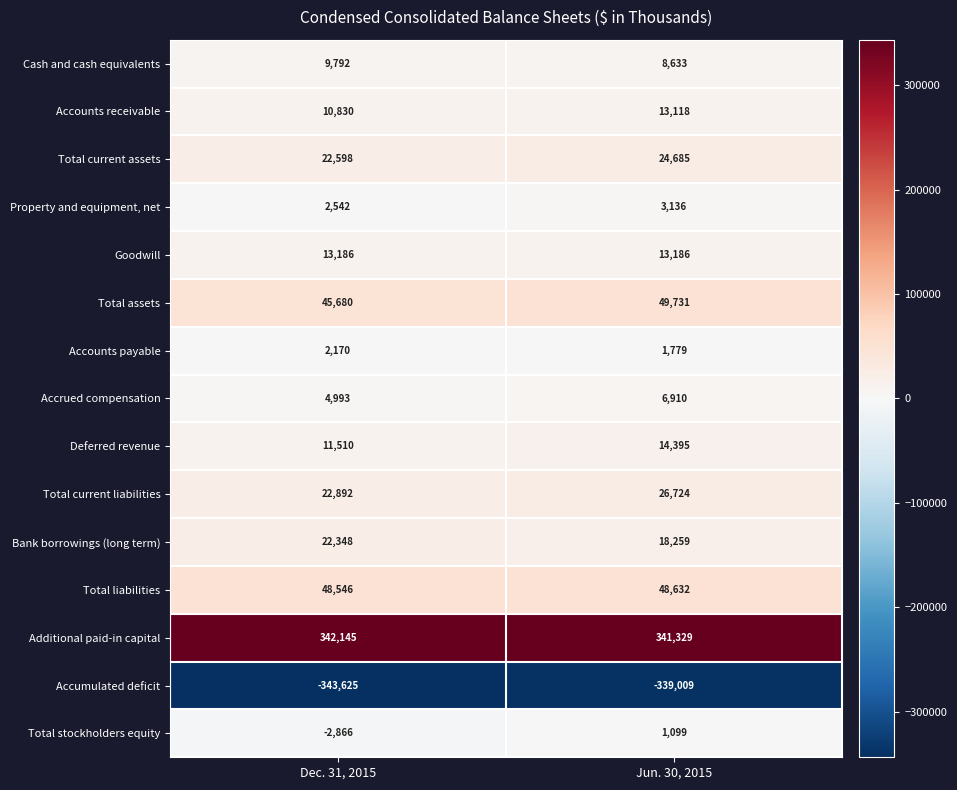

What is the difference between the Property and equipment, net values at Dec. 31, 2015 and Jun. 30, 2015?

594